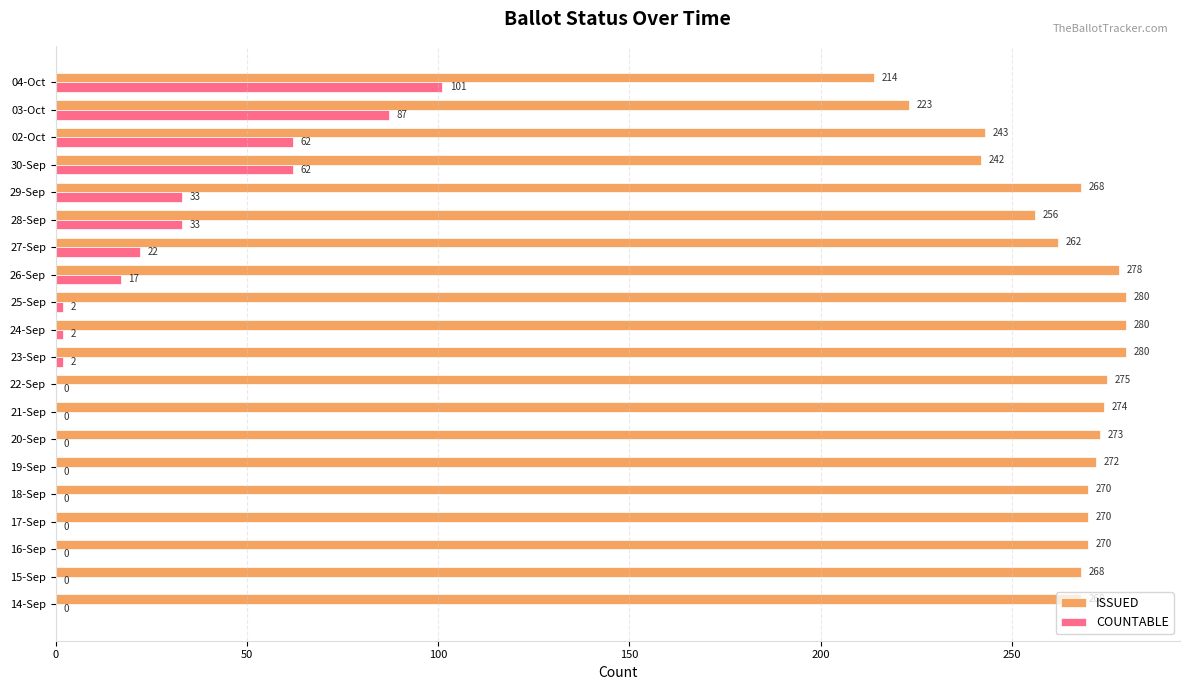

What value does the COUNTABLE series have at 26-Sep?

17